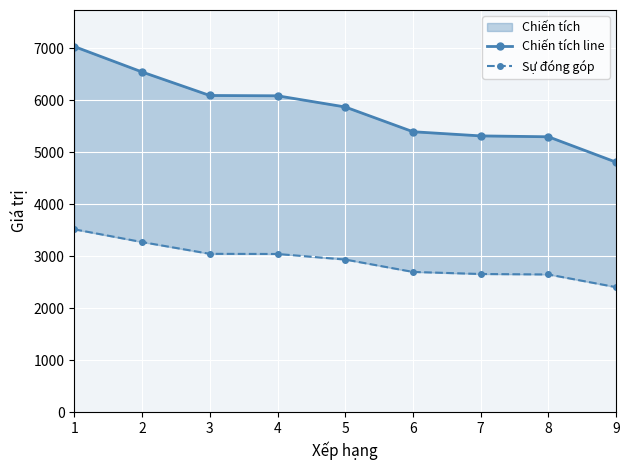

Which series has the largest total across all categories?

Chiến tích line